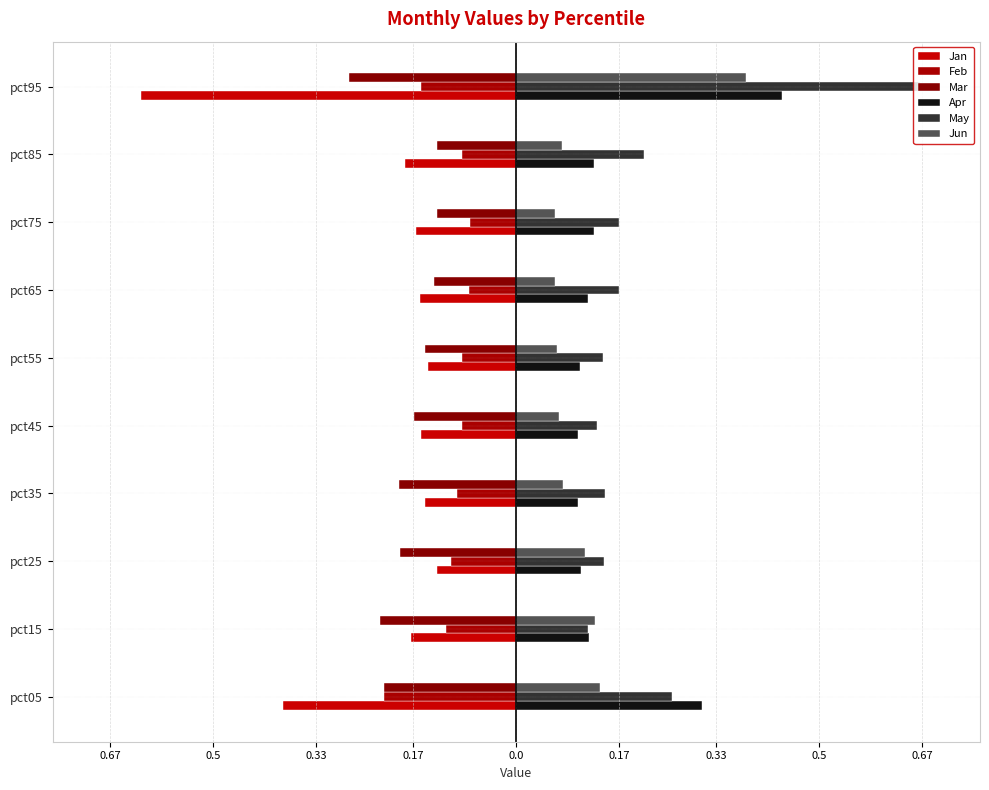

Does the chart contain any negative values?

Yes